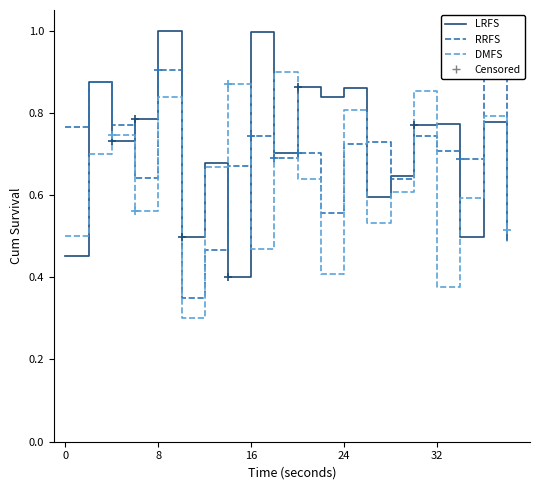

Which series has the widest spread of values?

LRFS